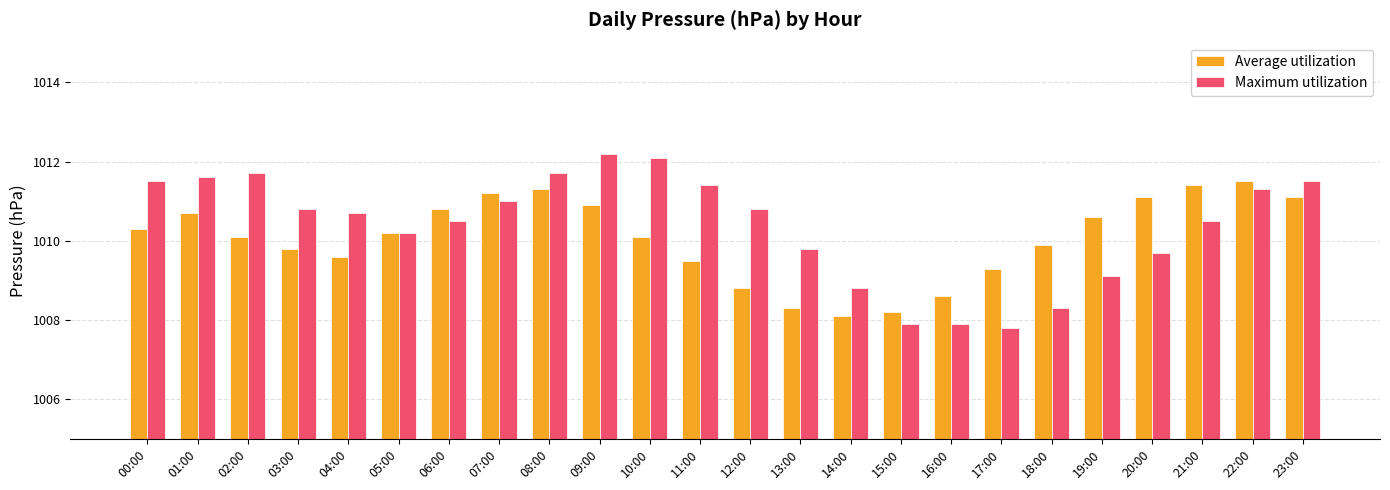

At 13:00, list the series in order from smallest to largest.

Average utilization, Maximum utilization